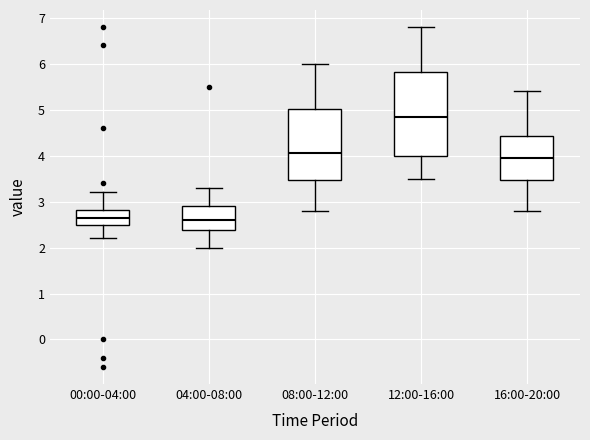

Which box's median line is the highest?

12:00-16:00